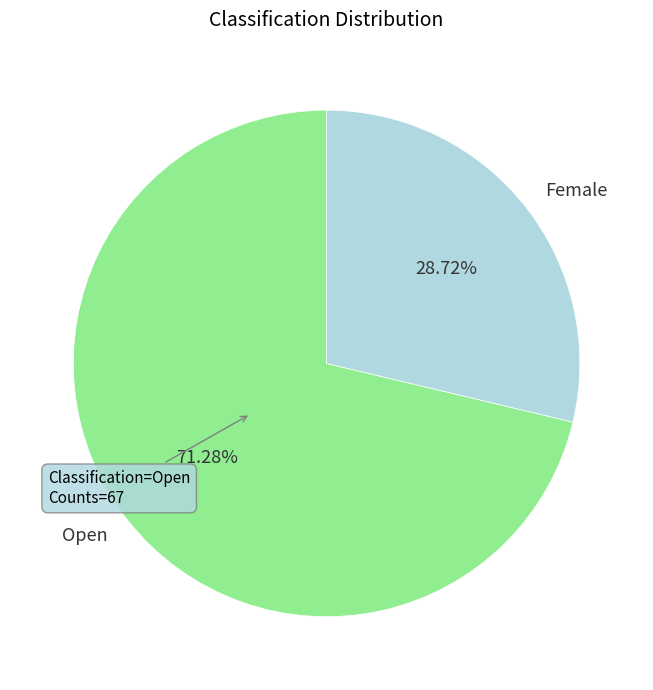

Between Open and Female, which is larger?

Open